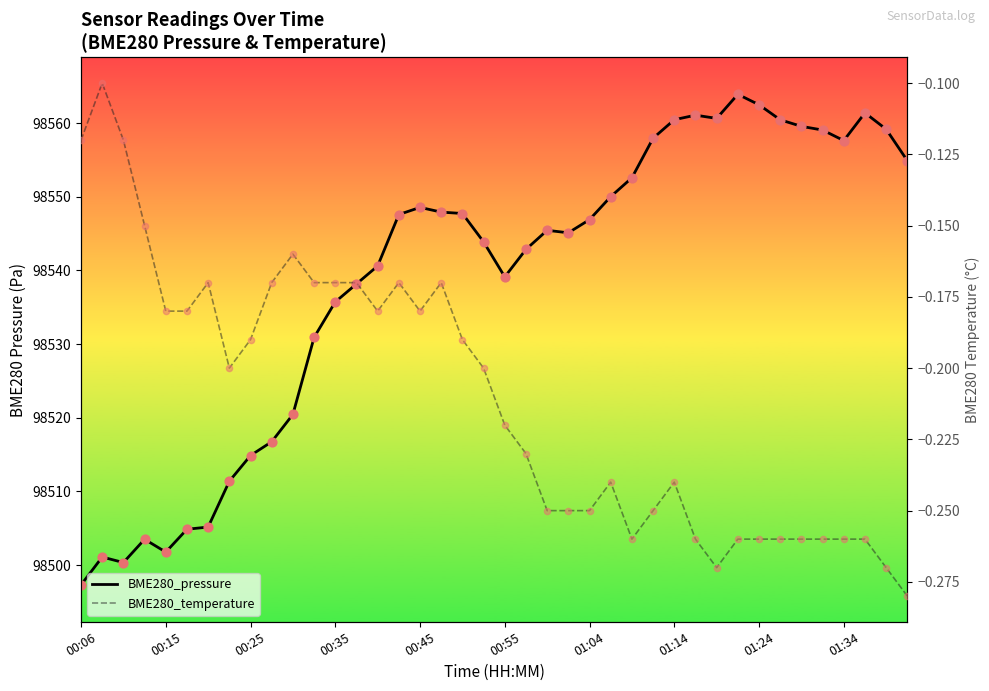

Is the value of BME280_temperature at 34 greater than the value of BME280_pressure at 13?

No